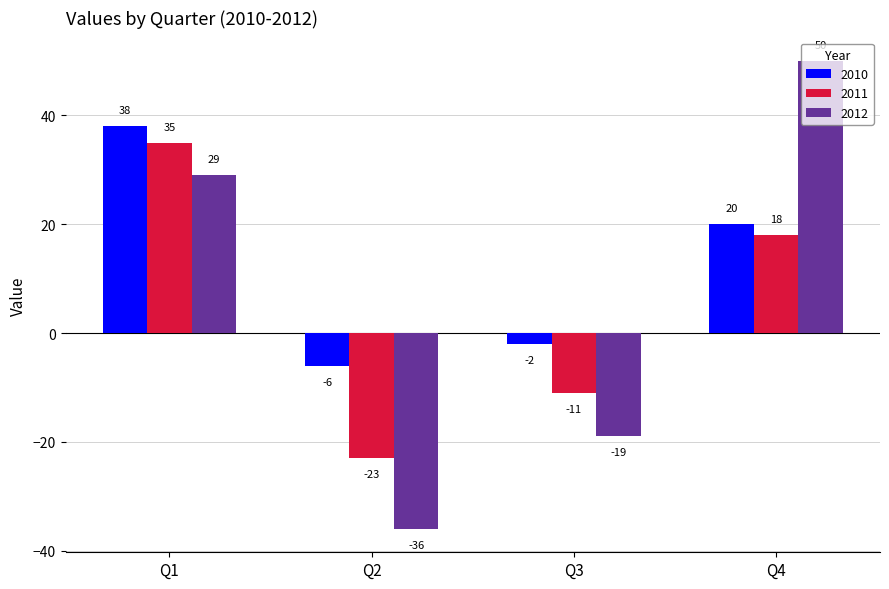

How many values in 2012 are below zero?

2